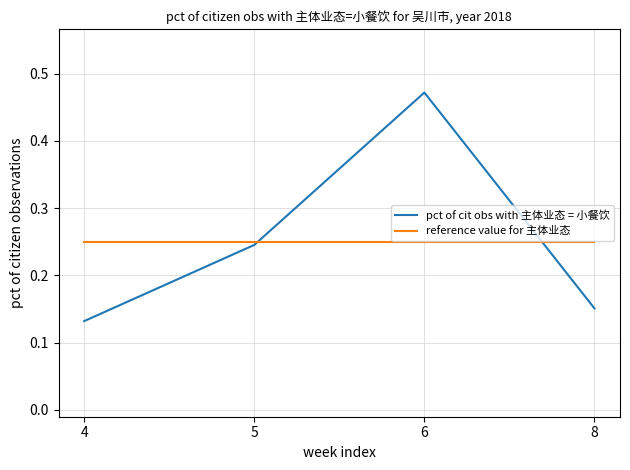

Which category has the highest value in the pct of cit obs with 主体业态 = 小餐饮 series?

6